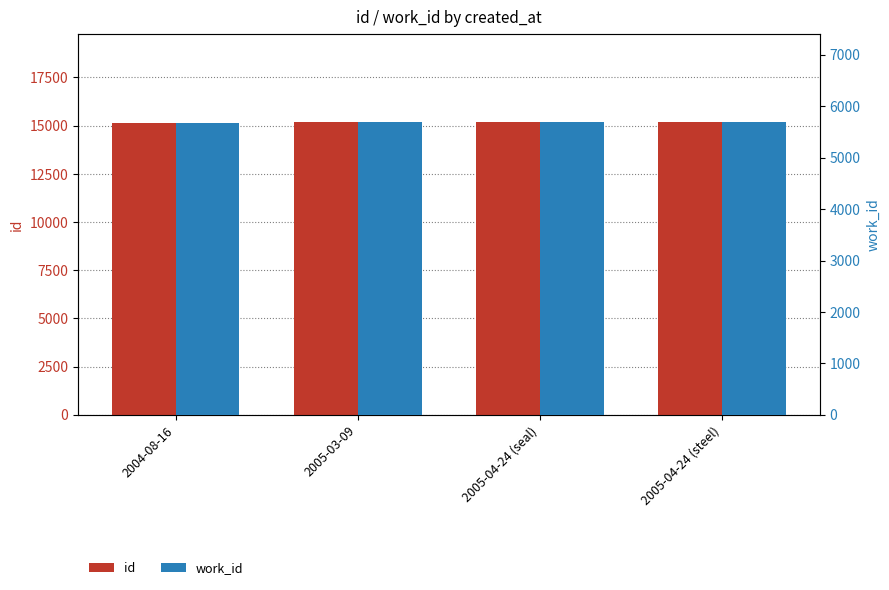

Which has a higher value, 2005-03-09 or 2004-08-16?

2005-03-09